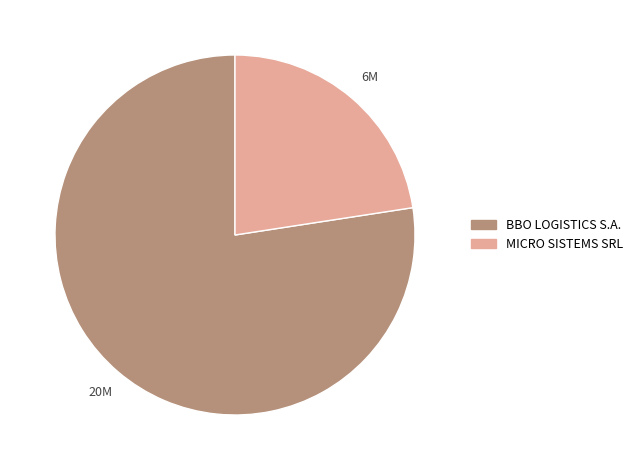

Which slice is the largest?

BBO LOGISTICS S.A.